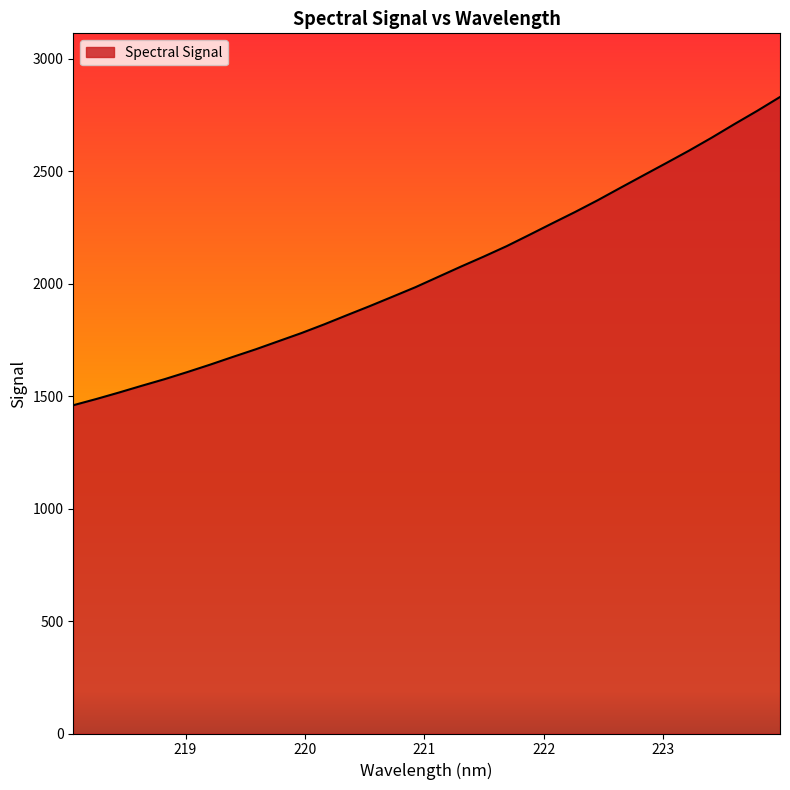

What is the smallest value displayed?

1459.3